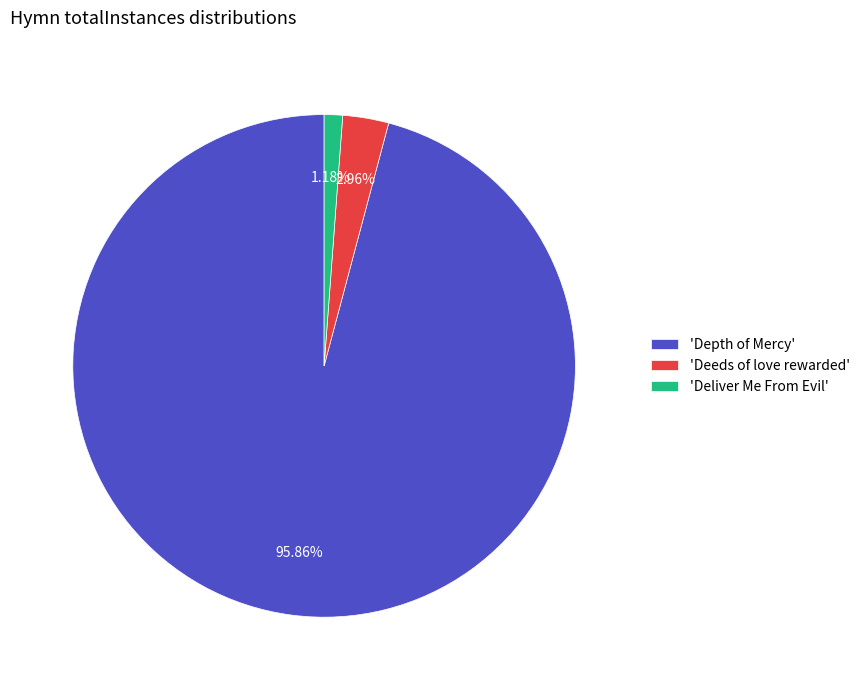

Rank the categories by value from lowest to highest.

'Deliver Me From Evil', 'Deeds of love rewarded', 'Depth of Mercy'